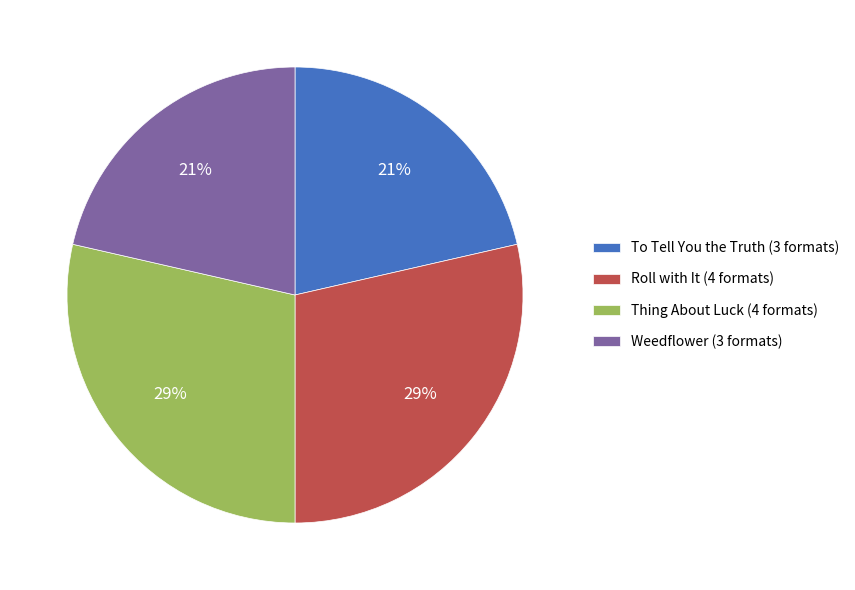

To the nearest percent, what is the average slice percentage?

25%